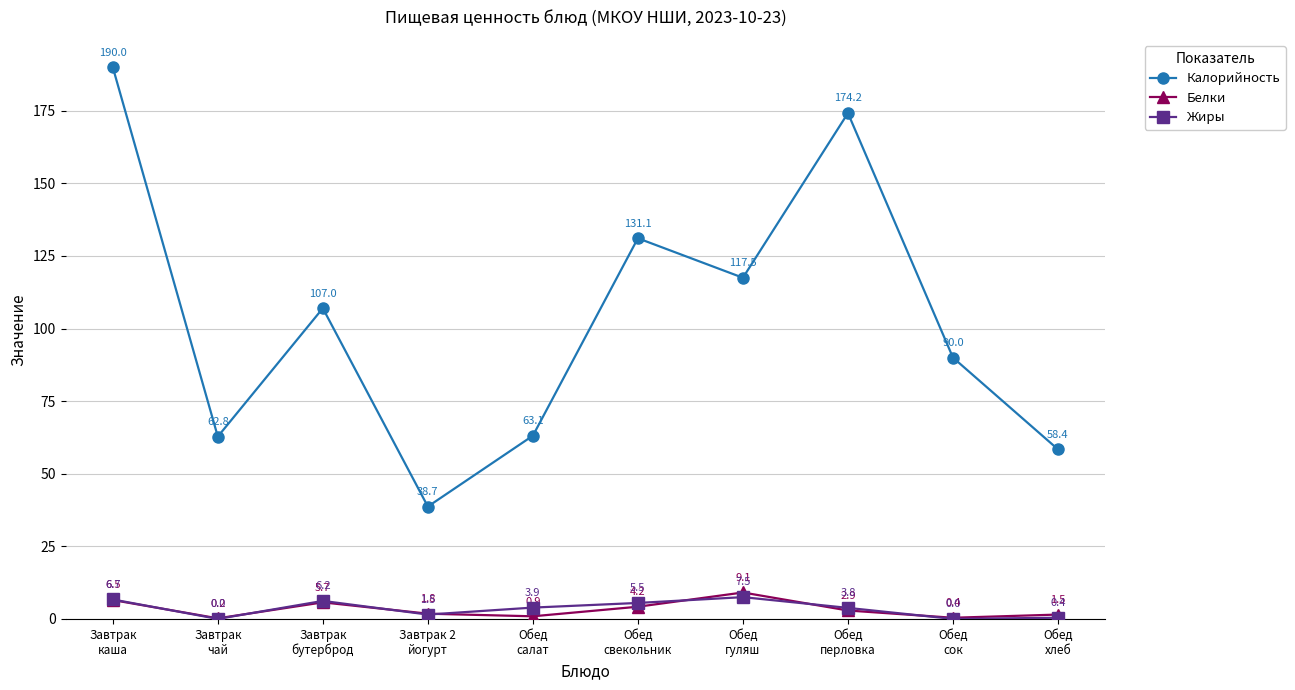

Does the chart have visible grid lines?

Yes